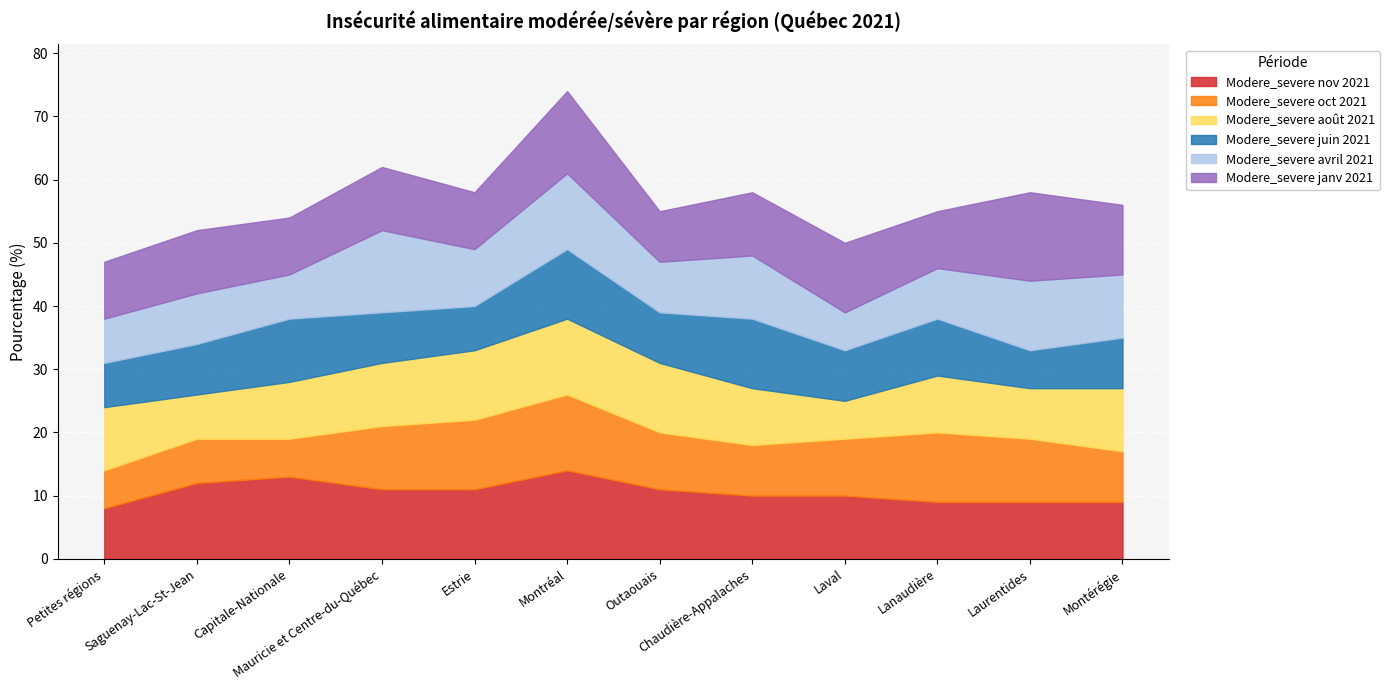

Is the value of Modere_severe oct 2021 at Saguenay-Lac-St-Jean greater than the value of Modere_severe nov 2021 at Outaouais?

No